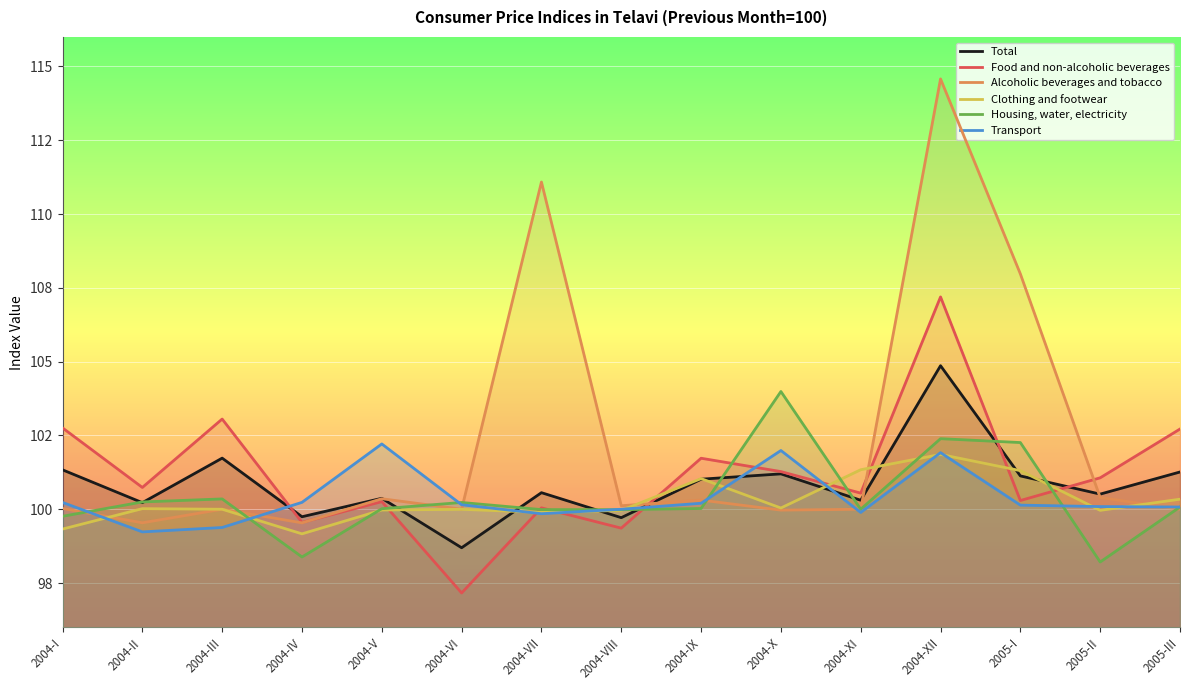

The Total series shows 144.5 at 2004-VI. True or false?

False